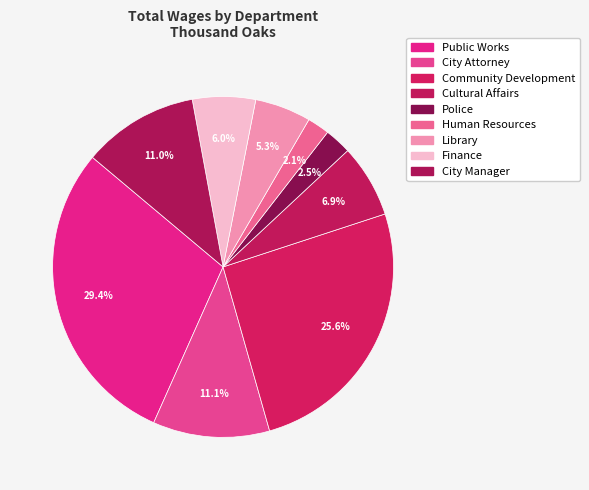

Count the number of slices in the pie.

9